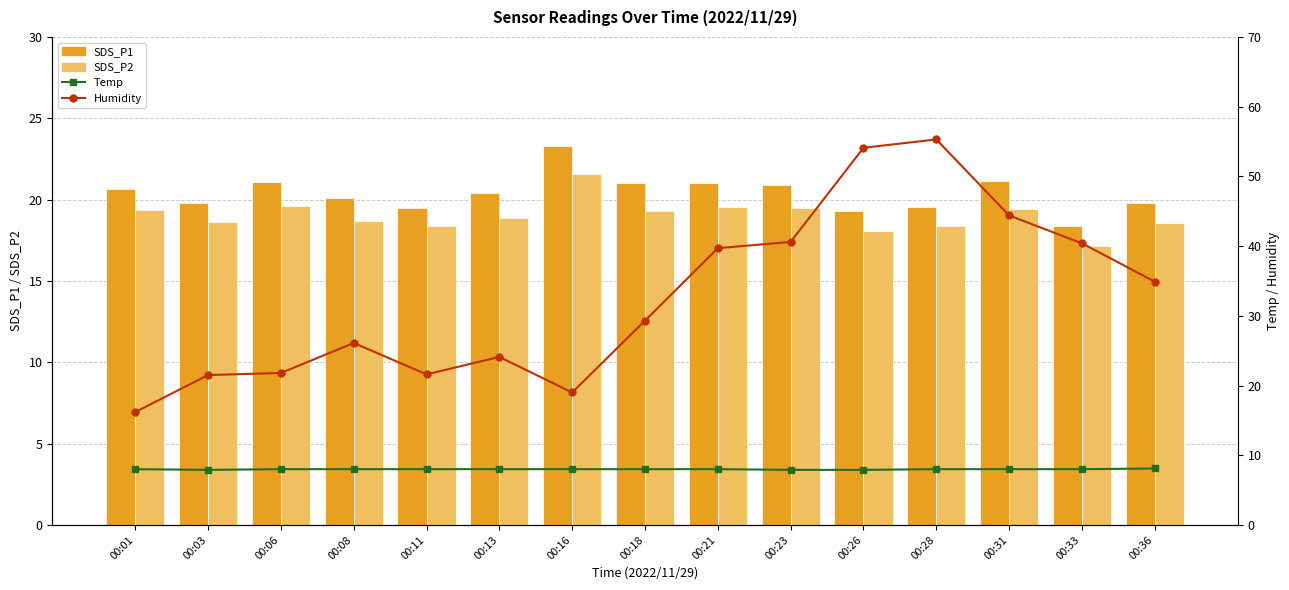

Between 00:23 and 00:31, which series saw the biggest shift?

Humidity